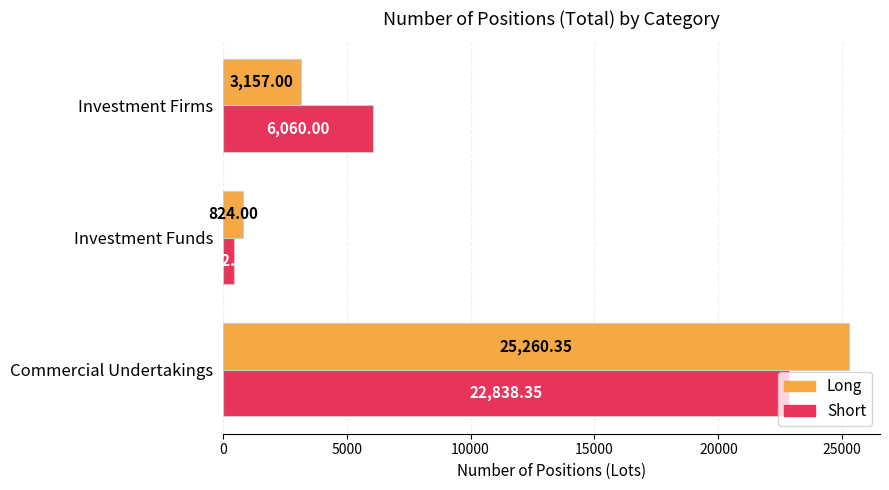

What is the sum of the Short values at Investment Firms and Investment Funds?

6512.0